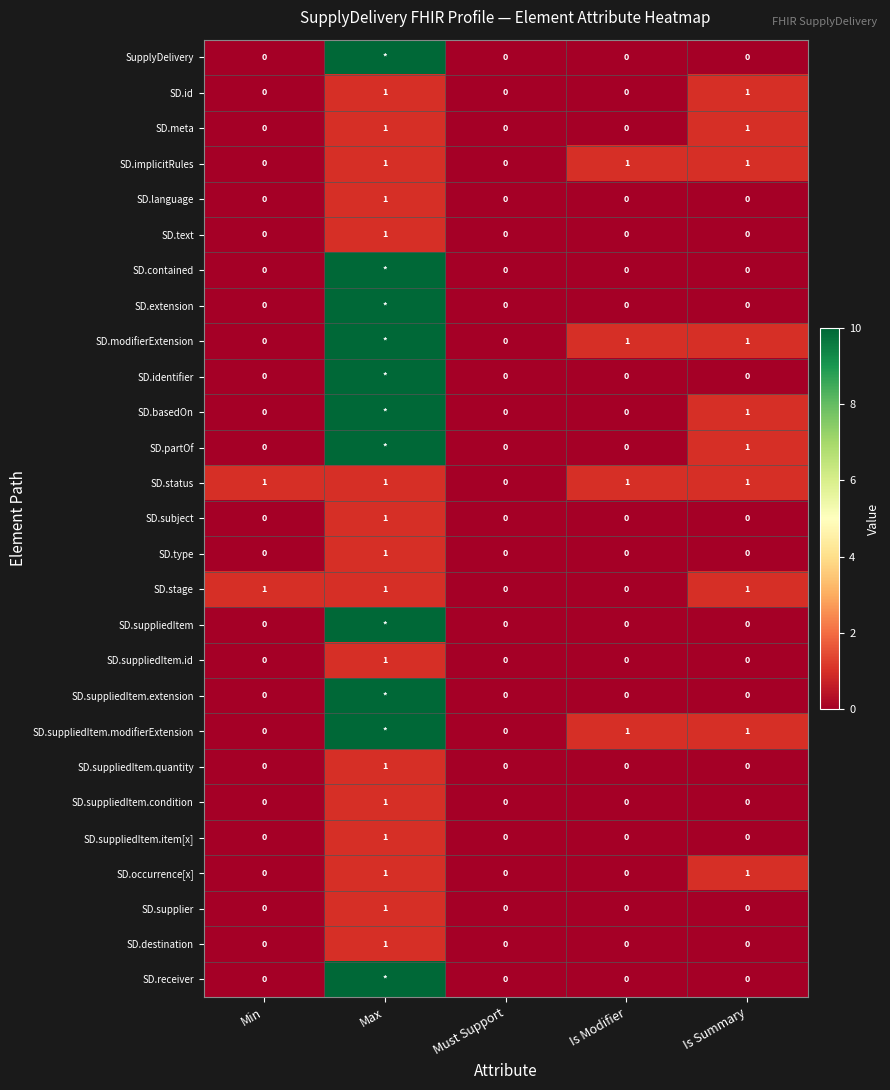

How many positive values does the SD.suppliedItem.condition series have?

1